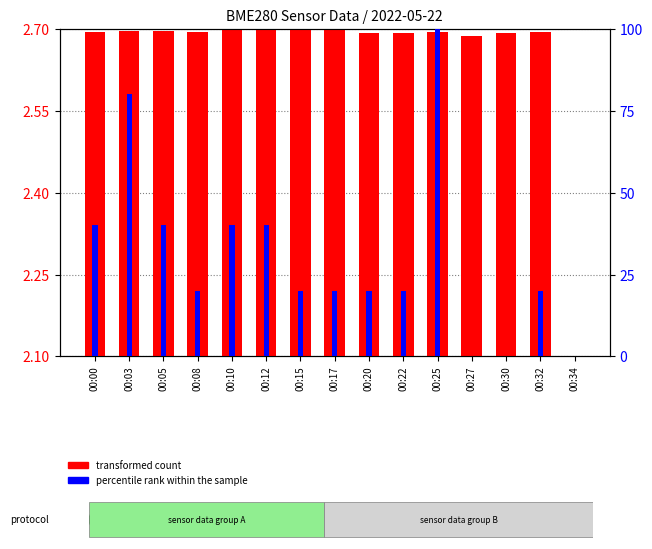

Is the value of transformed count at 00:17 greater than the value of percentile rank within the sample at 00:15?

No